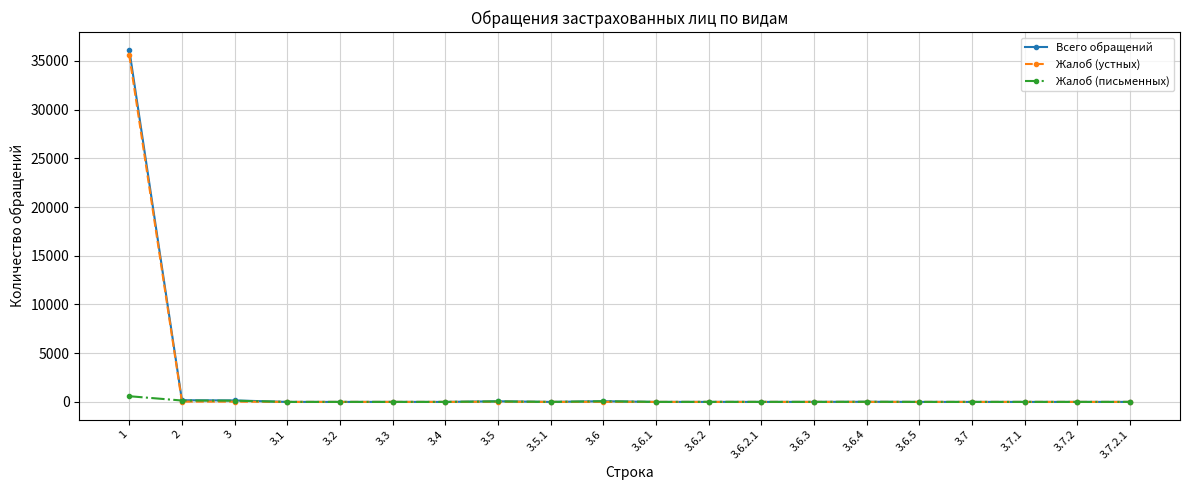

The value of Жалоб (устных) at 1 is 17270. True or false?

False